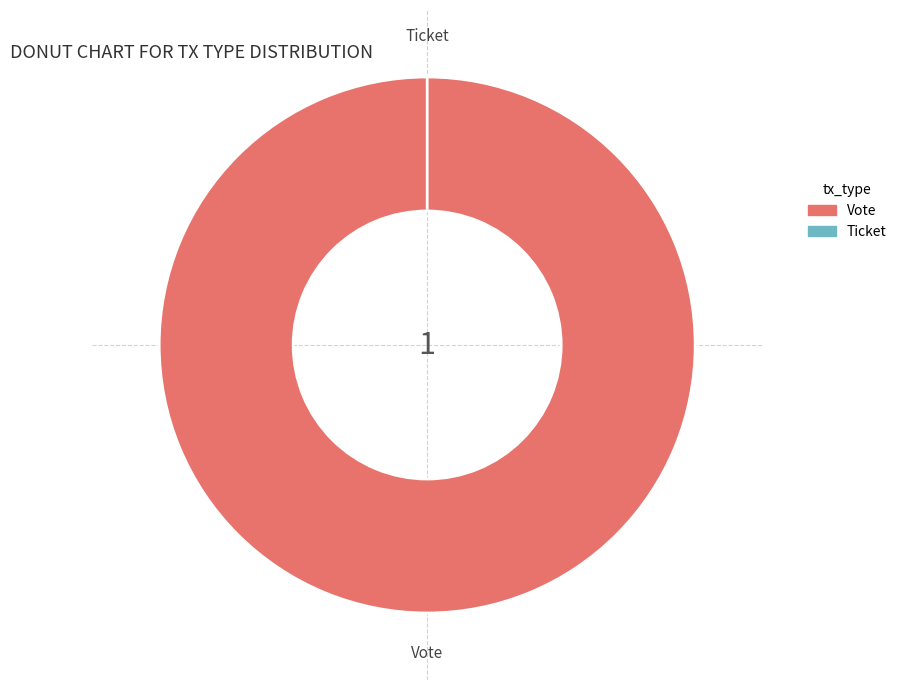

Do Vote and Ticket together represent more than half of the pie?

Yes